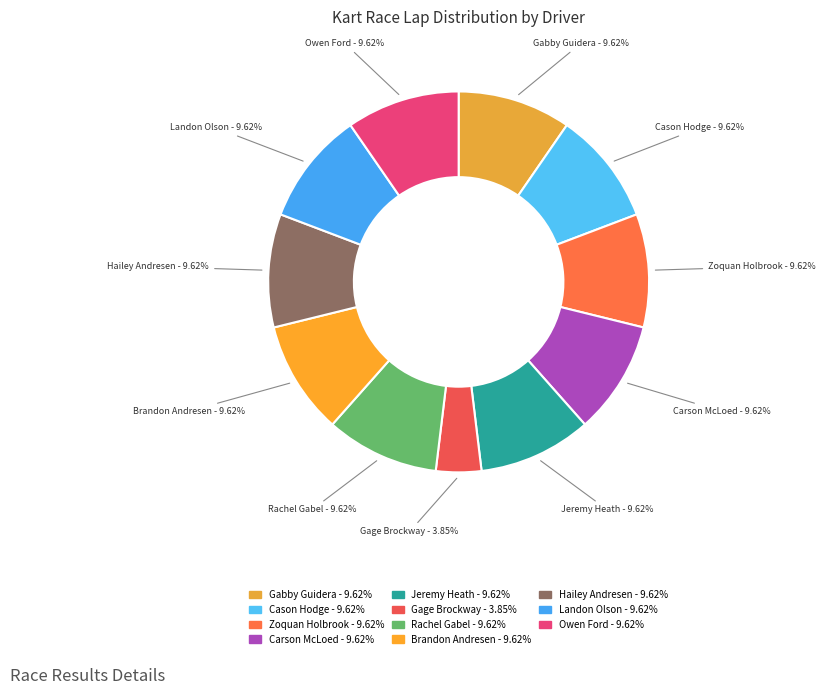

Approximately how many times larger is the value at Landon Olson compared to Gage Brockway?

2.5